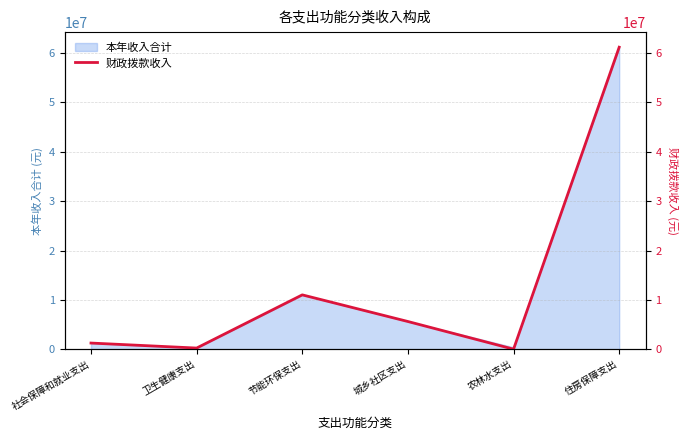

At which category does the data reach its first local valley?

卫生健康支出